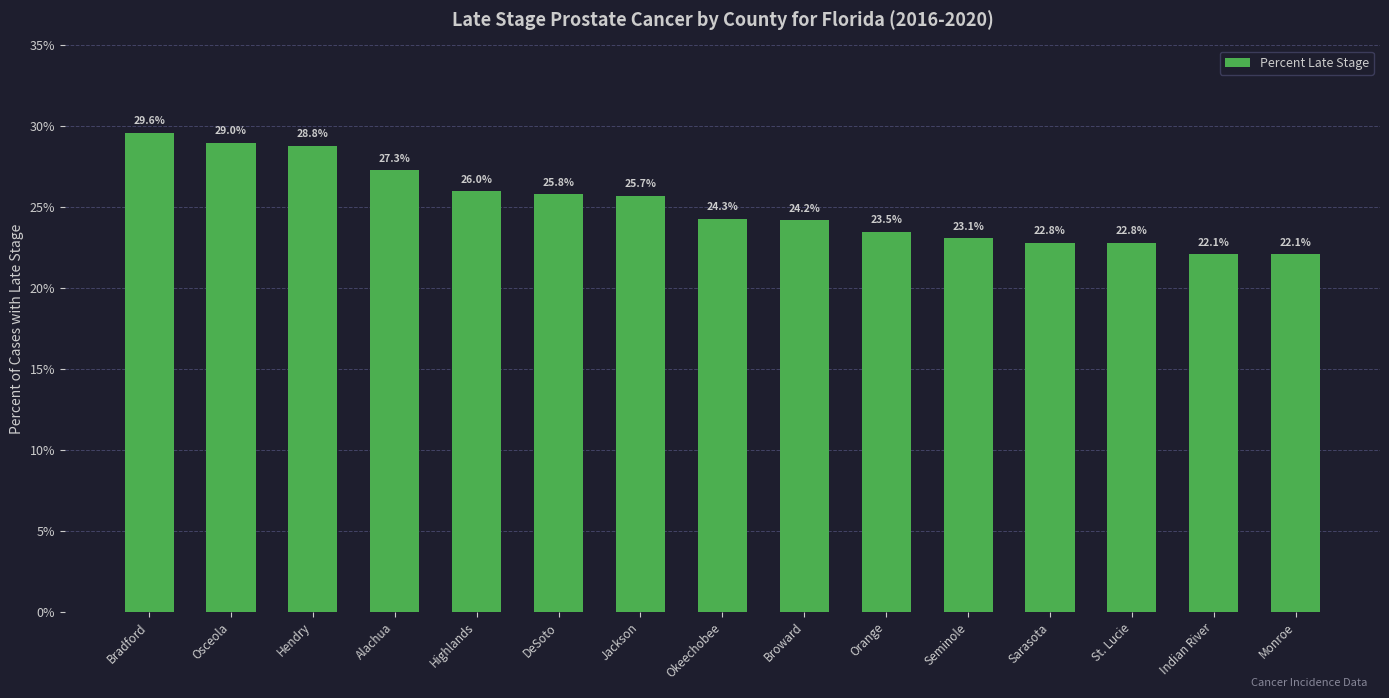

What is the difference between the values at St. Lucie and Orange?

0.7